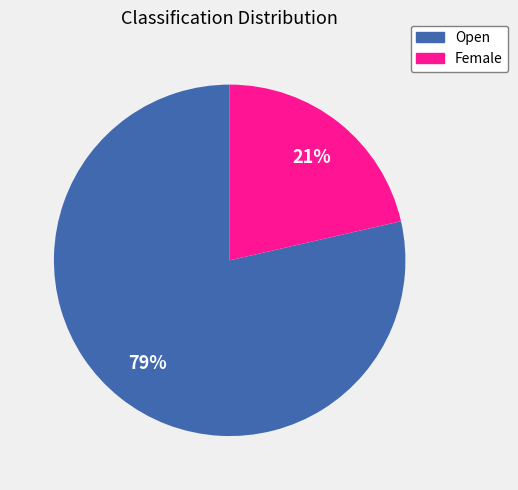

To the nearest percent, what portion does Female represent?

21%